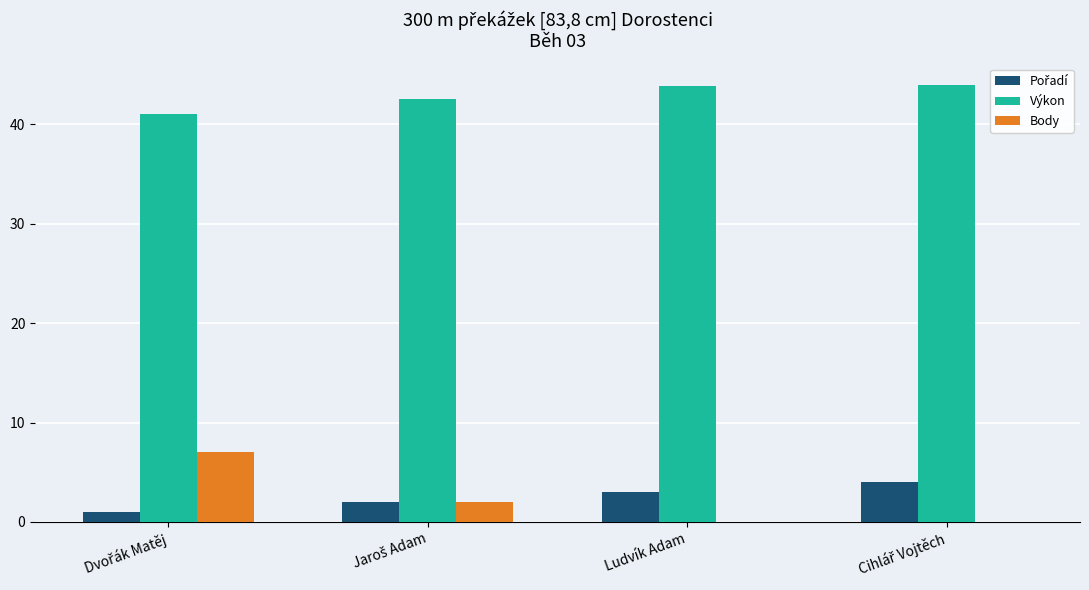

What is the highest value of the Výkon series?

43.9